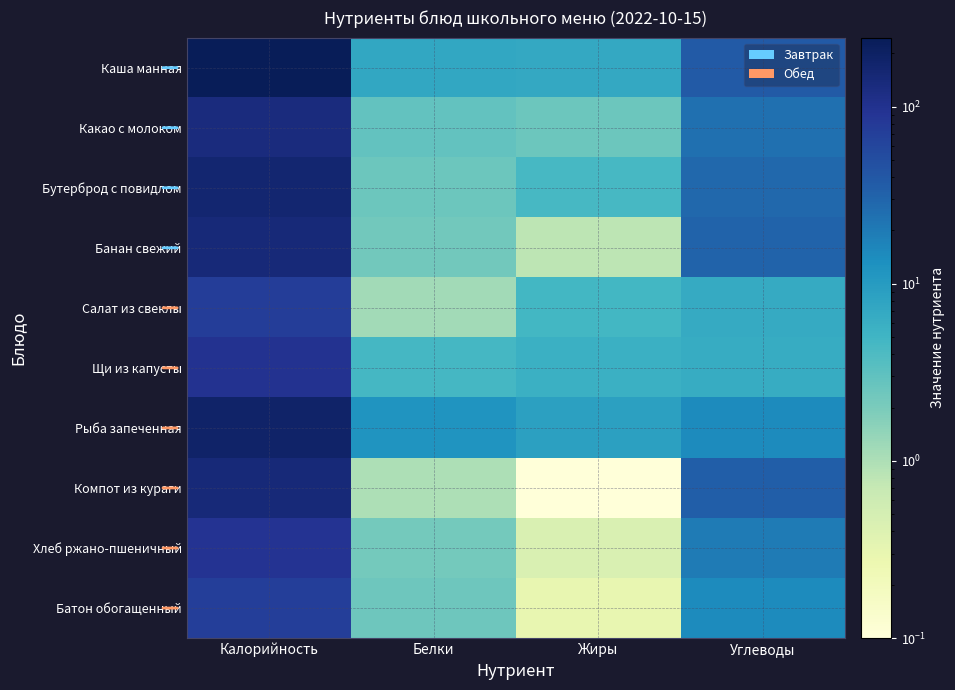

Which has a higher value, Жиры or Калорийность?

Калорийность